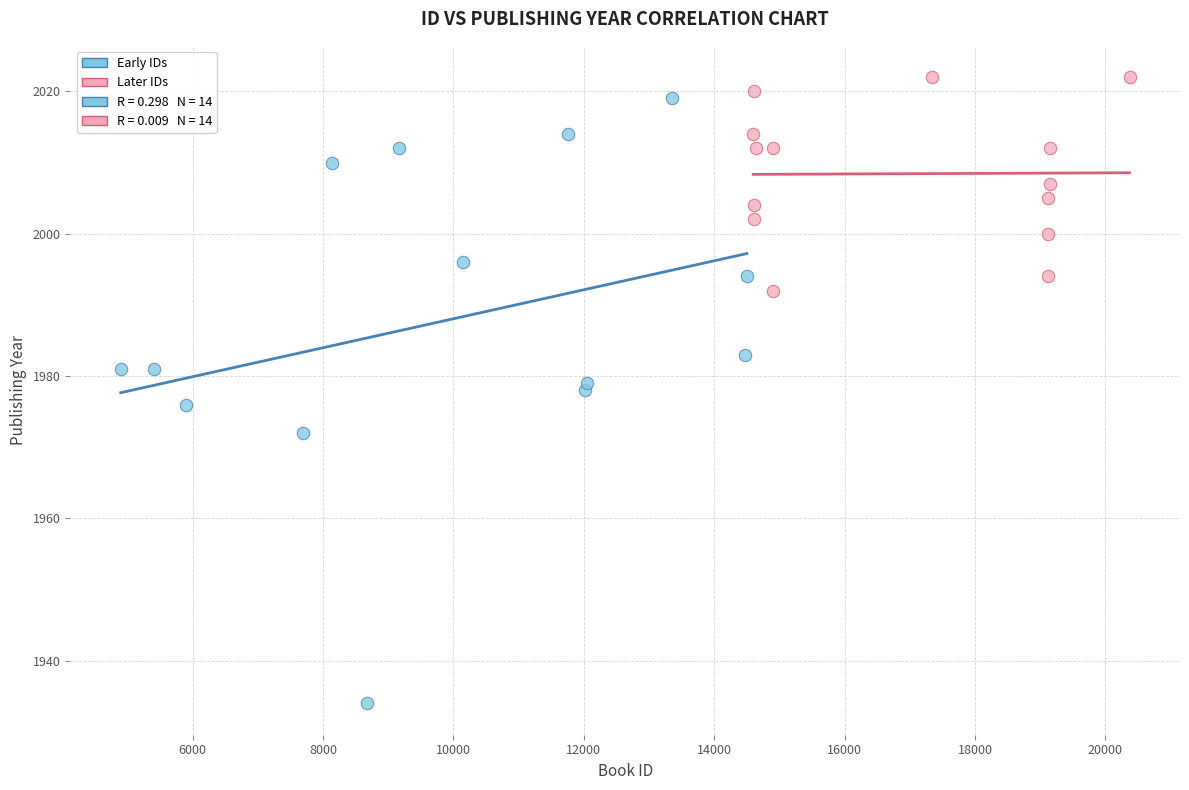

Which series contains the highest Y value?

Later IDs